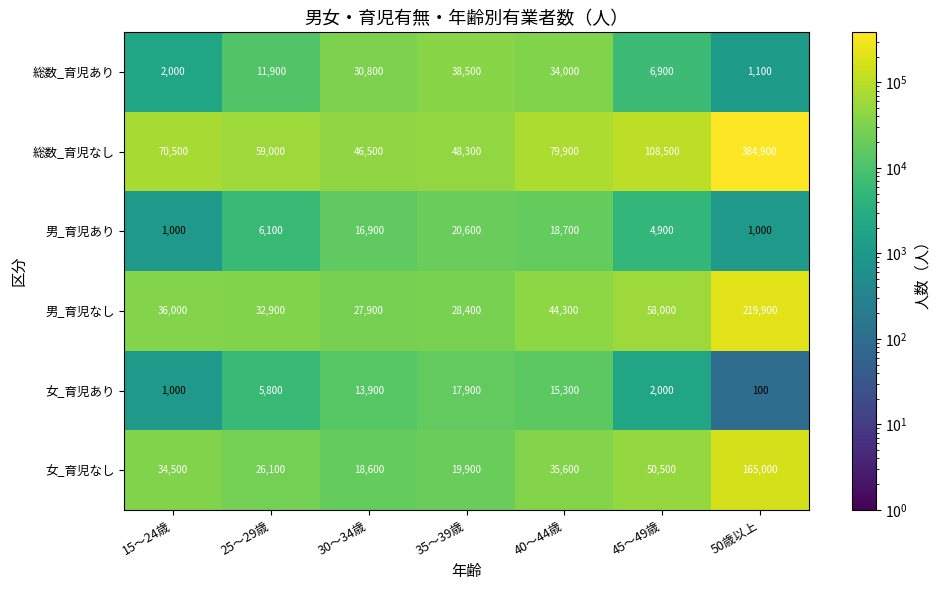

Rank the series at 45～49歳 from highest to lowest value.

総数_育児なし, 男_育児なし, 女_育児なし, 総数_育児あり, 男_育児あり, 女_育児あり